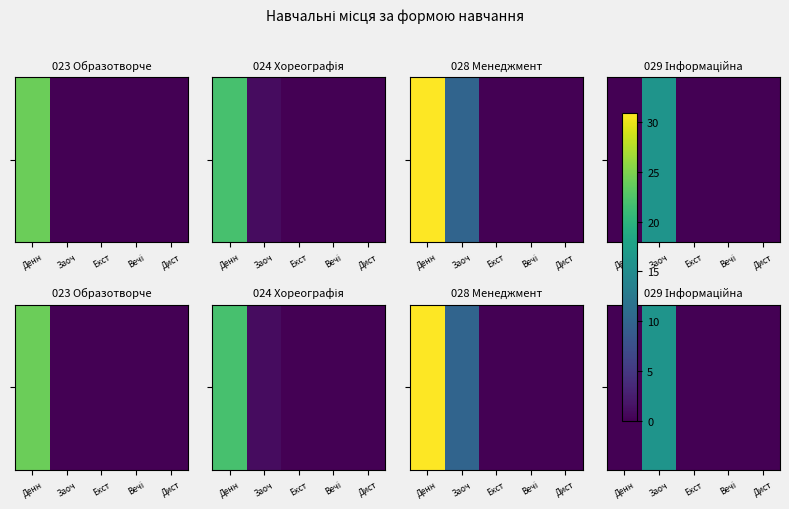

Reading left to right, list all the values displayed in this chart.

0	16	0	0	0